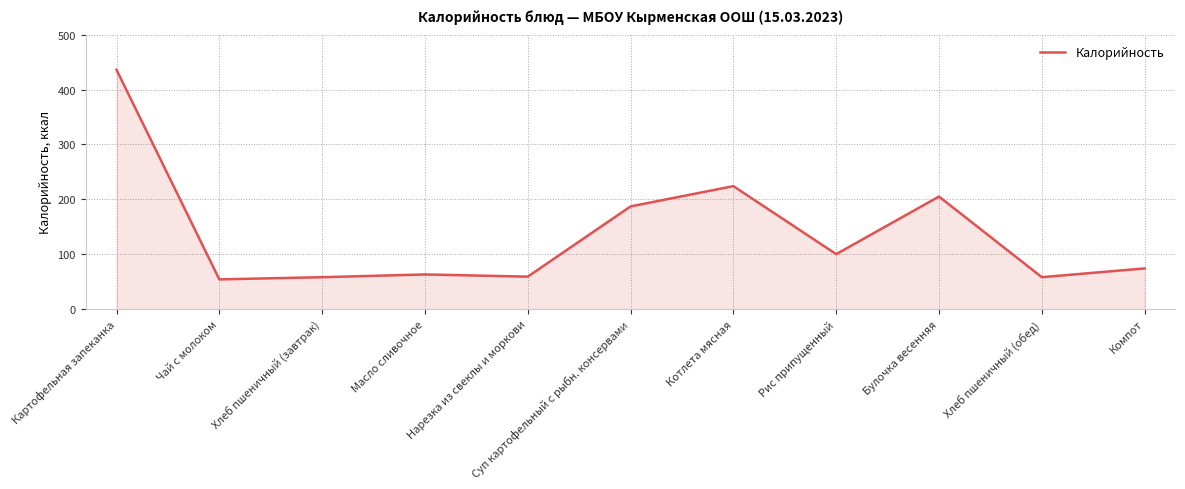

Does the chart have visible grid lines?

Yes